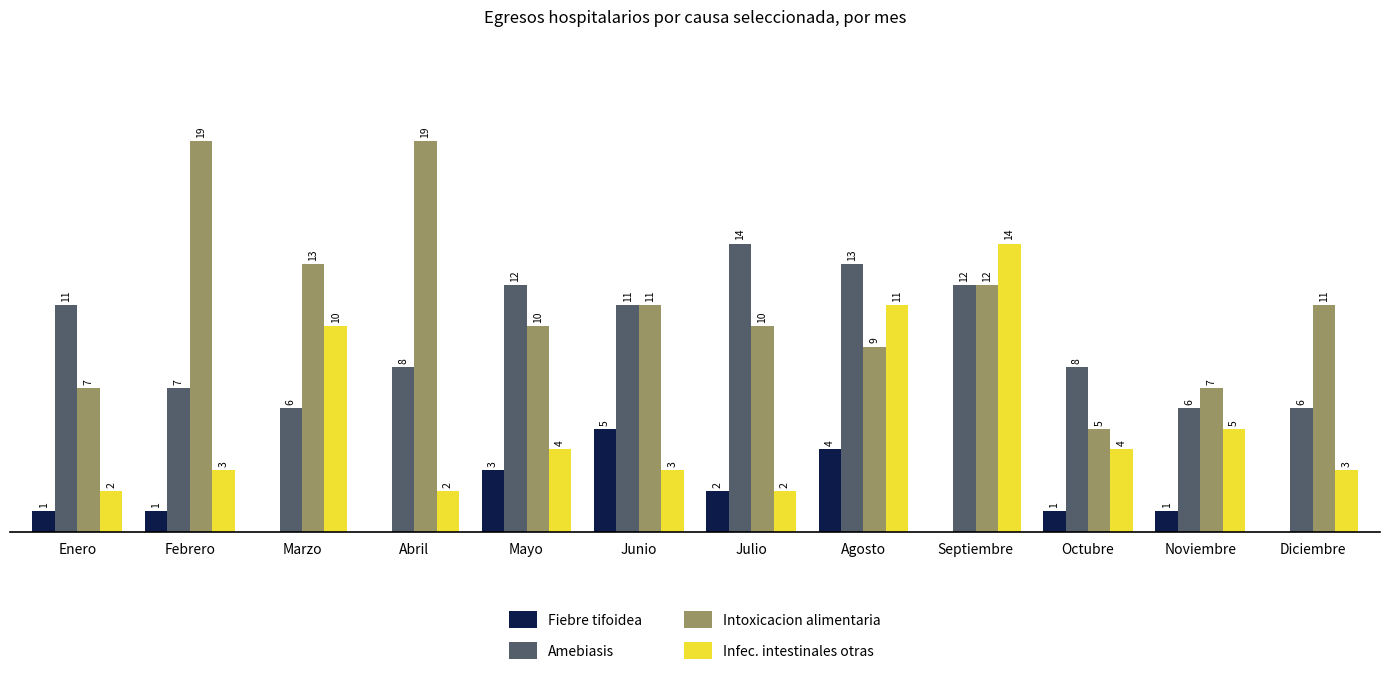

At which label is Intoxicacion alimentaria closest to 12?

Septiembre